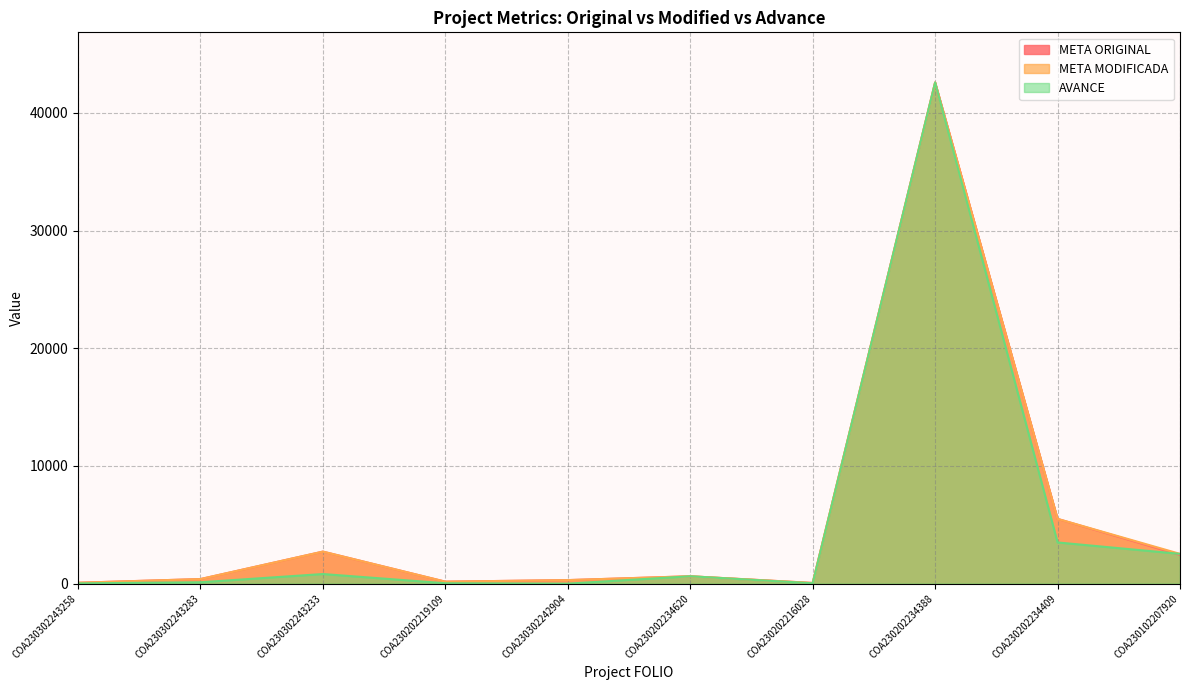

At which label does AVANCE first exceed 626?

COA230302243233